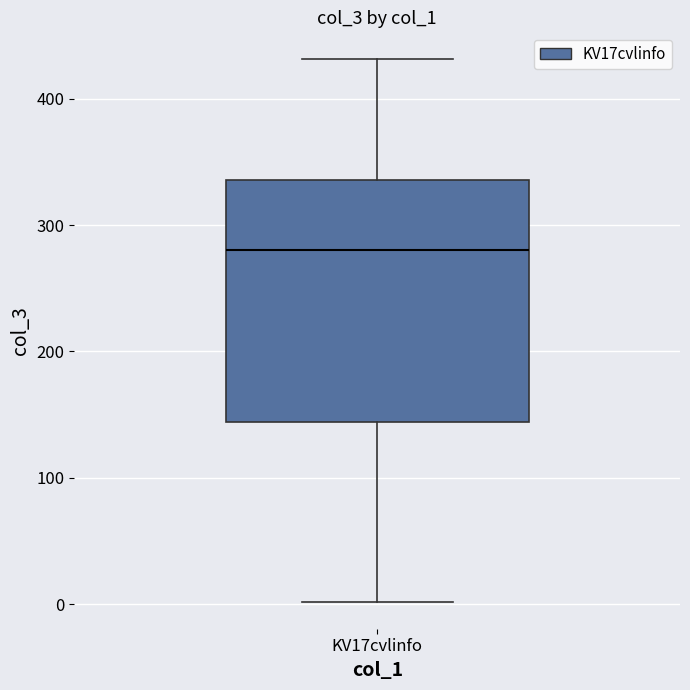

Where does the upper whisker of the box for KV17cvlinfo end on the y-axis? The values are not printed on the chart, so give them approximately, as read against the axis.

430